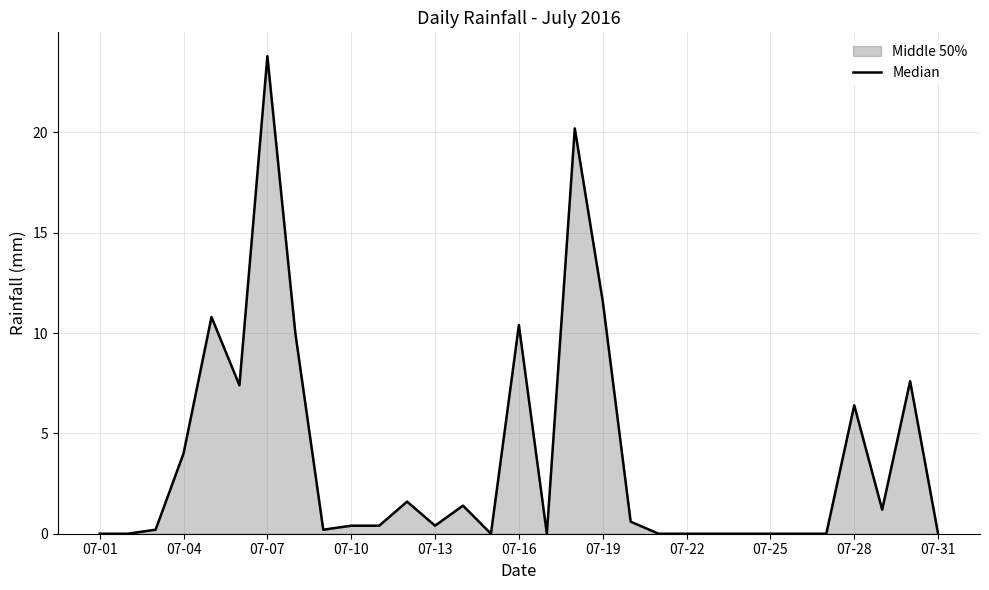

Between 07-04 and 07-07, which is larger?

07-07